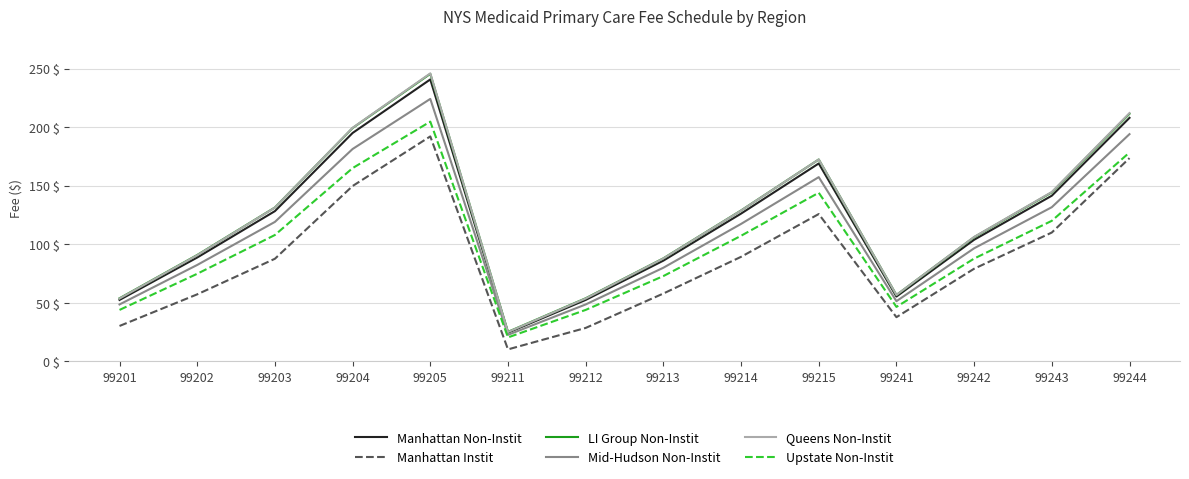

What is the smallest value displayed?

10.3